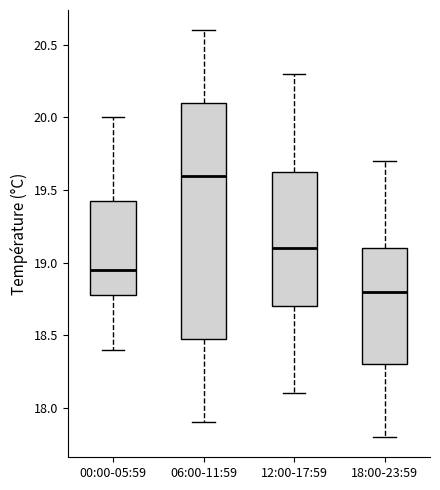

Where is the upper edge of the box for 06:00-11:59 on the y-axis? The values are not printed on the chart, so give them approximately, as read against the axis.

20.10